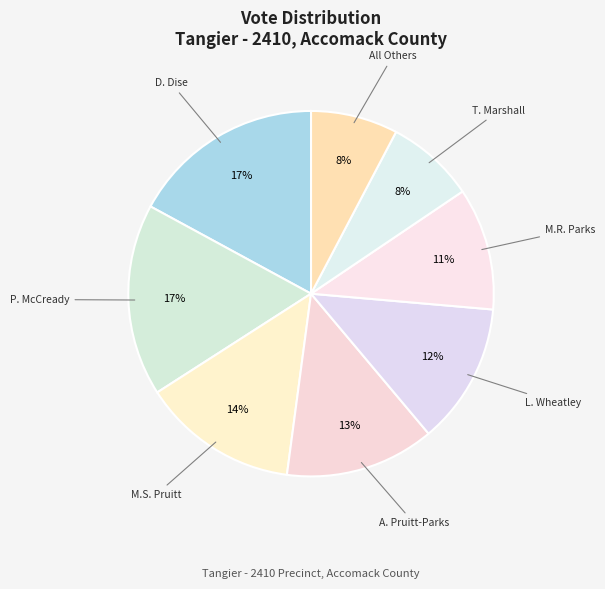

The All Others slice represents 1% of the pie. True or false?

False